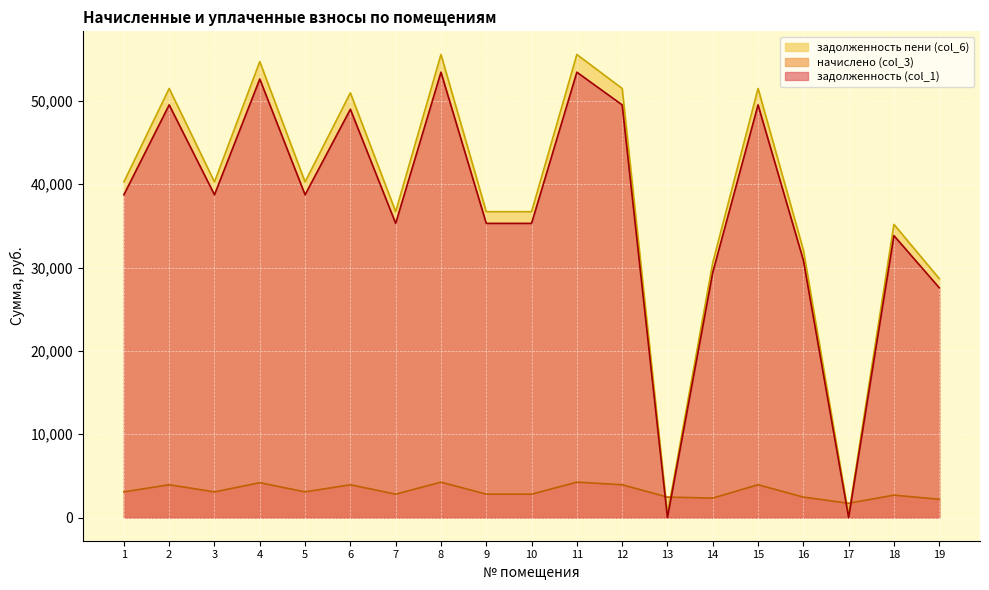

At which category does задолженность пени (col_6) reach its first local peak?

2